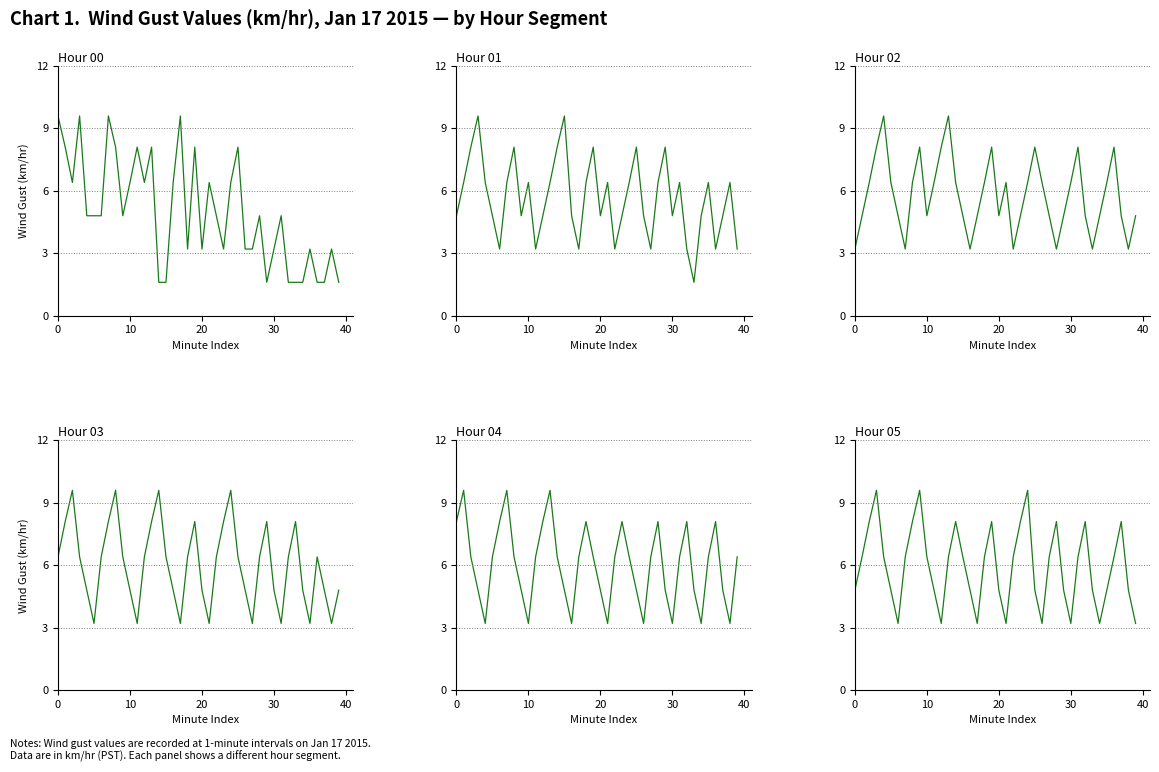

Reading right to left, transcribe all the data shown in this chart.

Hour 00: 1.6	3.2	1.6	1.6	3.2	1.6	1.6	1.6	4.8	3.2	1.6	4.8	3.2	3.2	8.1	6.4	3.2	4.8	6.4	3.2	8.1	3.2	9.6	6.4	1.6	1.6	8.1	6.4	8.1	6.4	4.8	8.1	9.6	4.8	4.8	4.8	9.6	6.4	8.1	9.6
Hour 01: 3.2	6.4	4.8	3.2	6.4	4.8	1.6	3.2	6.4	4.8	8.1	6.4	3.2	4.8	8.1	6.4	4.8	3.2	6.4	4.8	8.1	6.4	3.2	4.8	9.6	8.1	6.4	4.8	3.2	6.4	4.8	8.1	6.4	3.2	4.8	6.4	9.6	8.1	6.4	4.8
Hour 02: 4.8	3.2	4.8	8.1	6.4	4.8	3.2	4.8	8.1	6.4	4.8	3.2	4.8	6.4	8.1	6.4	4.8	3.2	6.4	4.8	8.1	6.4	4.8	3.2	4.8	6.4	9.6	8.1	6.4	4.8	8.1	6.4	3.2	4.8	6.4	9.6	8.1	6.4	4.8	3.2
Hour 03: 4.8	3.2	4.8	6.4	3.2	4.8	8.1	6.4	3.2	4.8	8.1	6.4	3.2	4.8	6.4	9.6	8.1	6.4	3.2	4.8	8.1	6.4	3.2	4.8	6.4	9.6	8.1	6.4	3.2	4.8	6.4	9.6	8.1	6.4	3.2	4.8	6.4	9.6	8.1	6.4
Hour 04: 6.4	3.2	4.8	8.1	6.4	3.2	4.8	8.1	6.4	3.2	4.8	8.1	6.4	3.2	4.8	6.4	8.1	6.4	3.2	4.8	6.4	8.1	6.4	3.2	4.8	6.4	9.6	8.1	6.4	3.2	4.8	6.4	9.6	8.1	6.4	3.2	4.8	6.4	9.6	8.1
Hour 05: 3.2	4.8	8.1	6.4	4.8	3.2	4.8	8.1	6.4	3.2	4.8	8.1	6.4	3.2	4.8	9.6	8.1	6.4	3.2	4.8	8.1	6.4	3.2	4.8	6.4	8.1	6.4	3.2	4.8	6.4	9.6	8.1	6.4	3.2	4.8	6.4	9.6	8.1	6.4	4.8